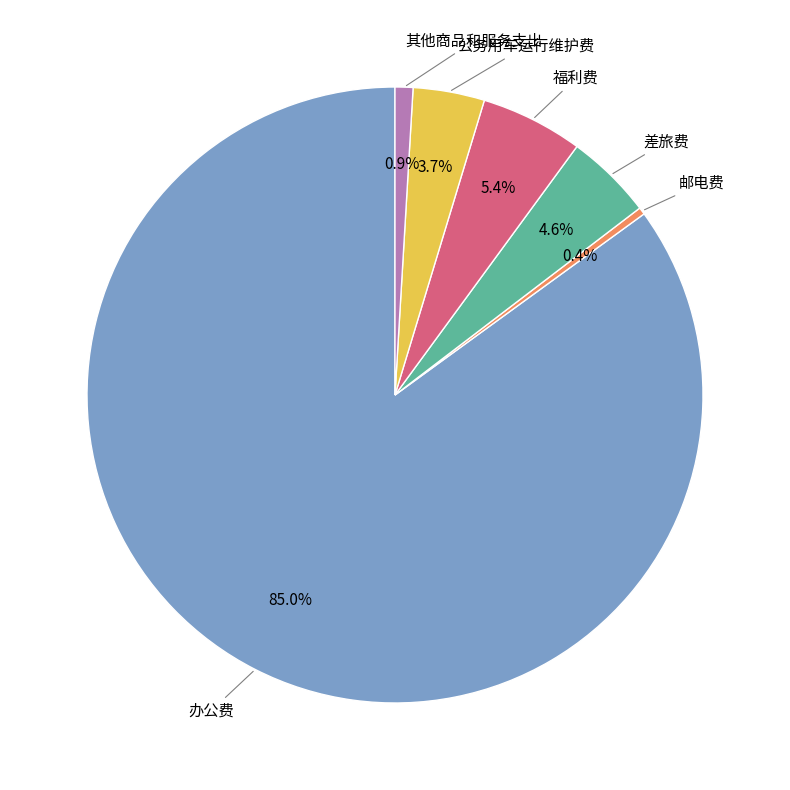

Does any single category account for the majority?

Yes